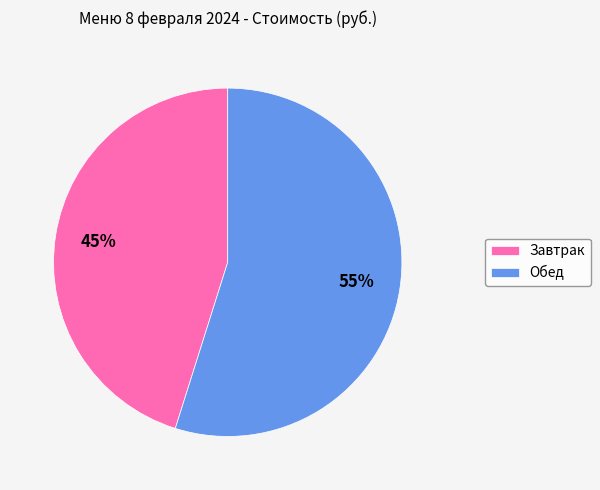

How many segments does this pie chart have?

2